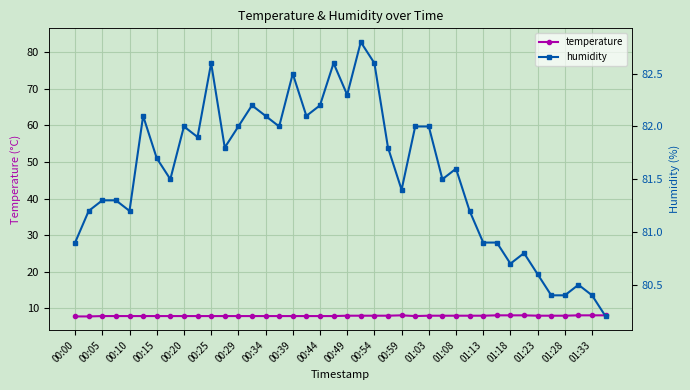

What is the minimum value for temperature?

7.8